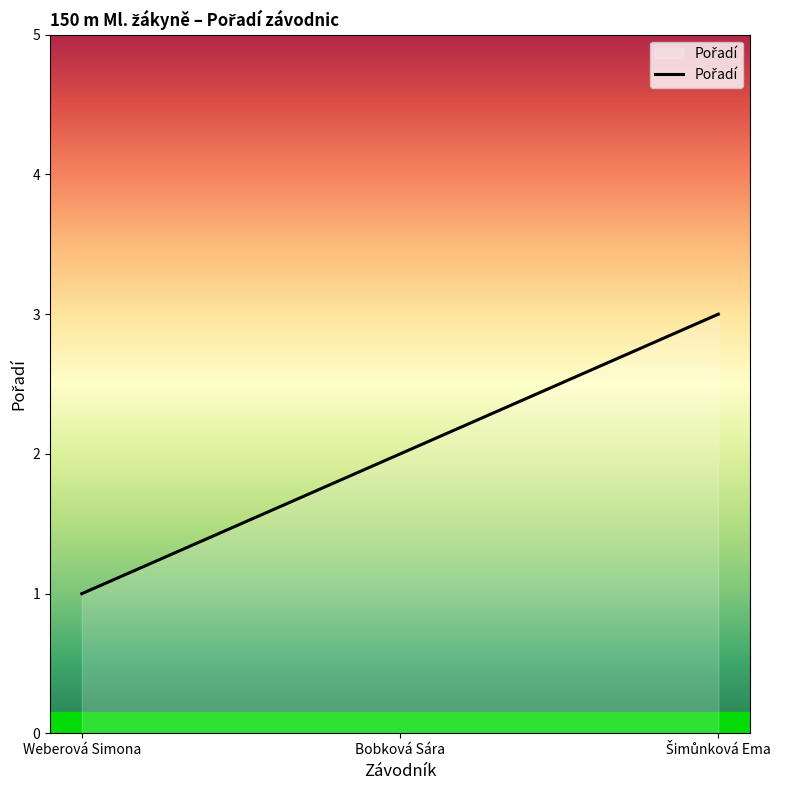

What is the greatest value displayed?

3.0